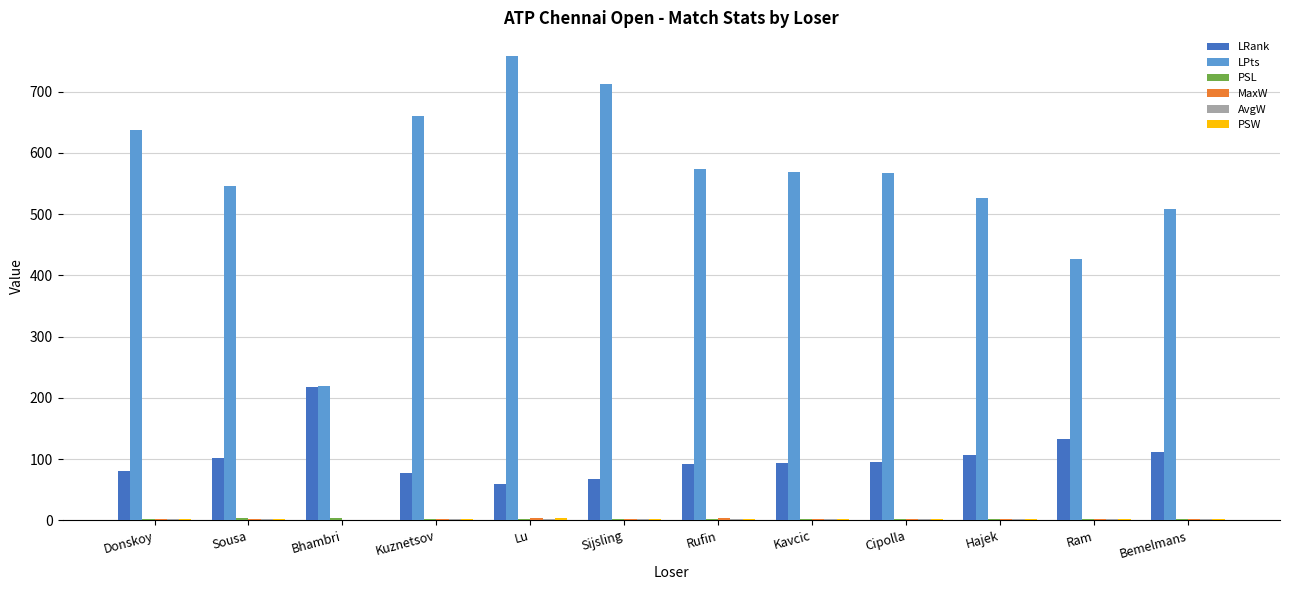

At which category is the sum across all series the highest?

Lu